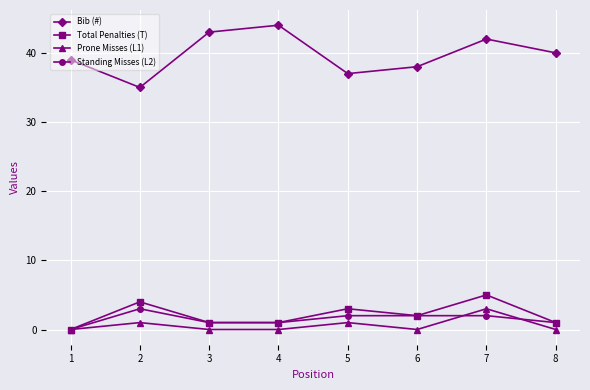

What is the value of the Total Penalties (T) point at the 6th from the left?

2